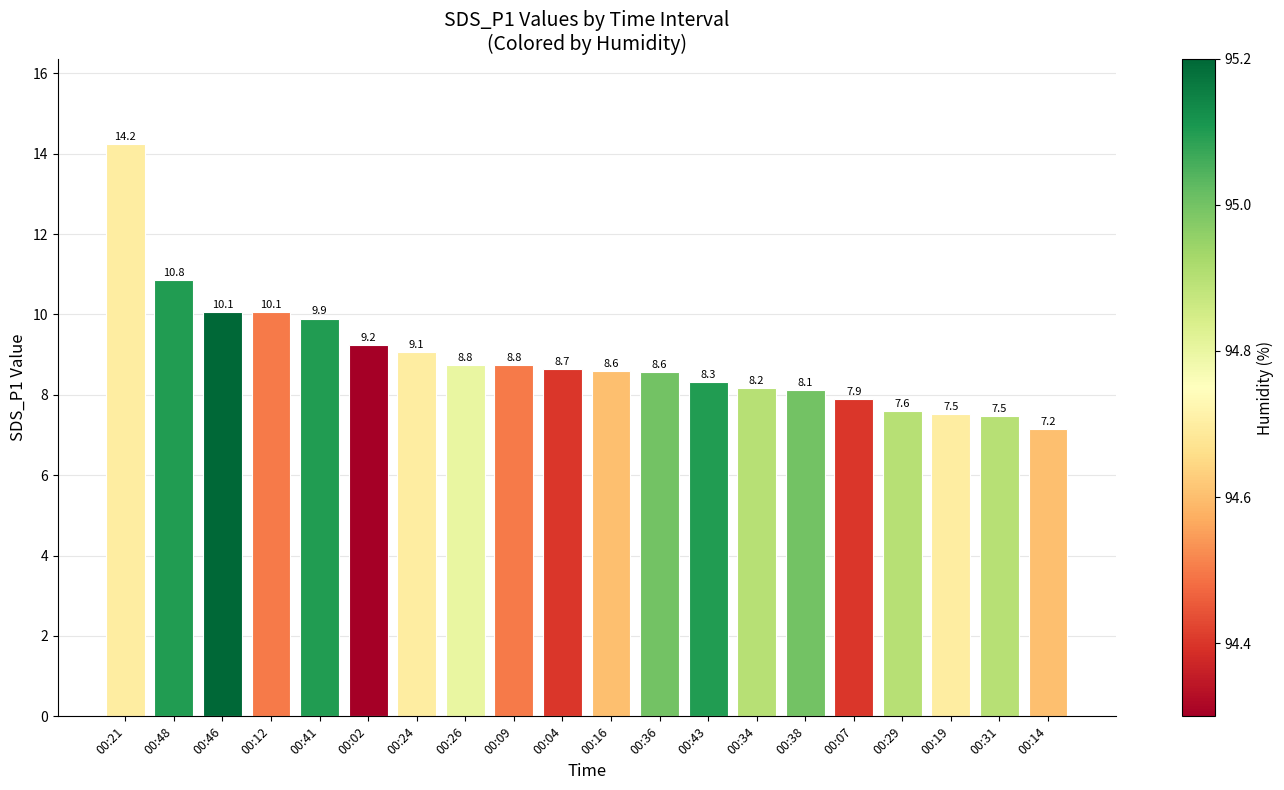

Count the number of categories in the chart.

20